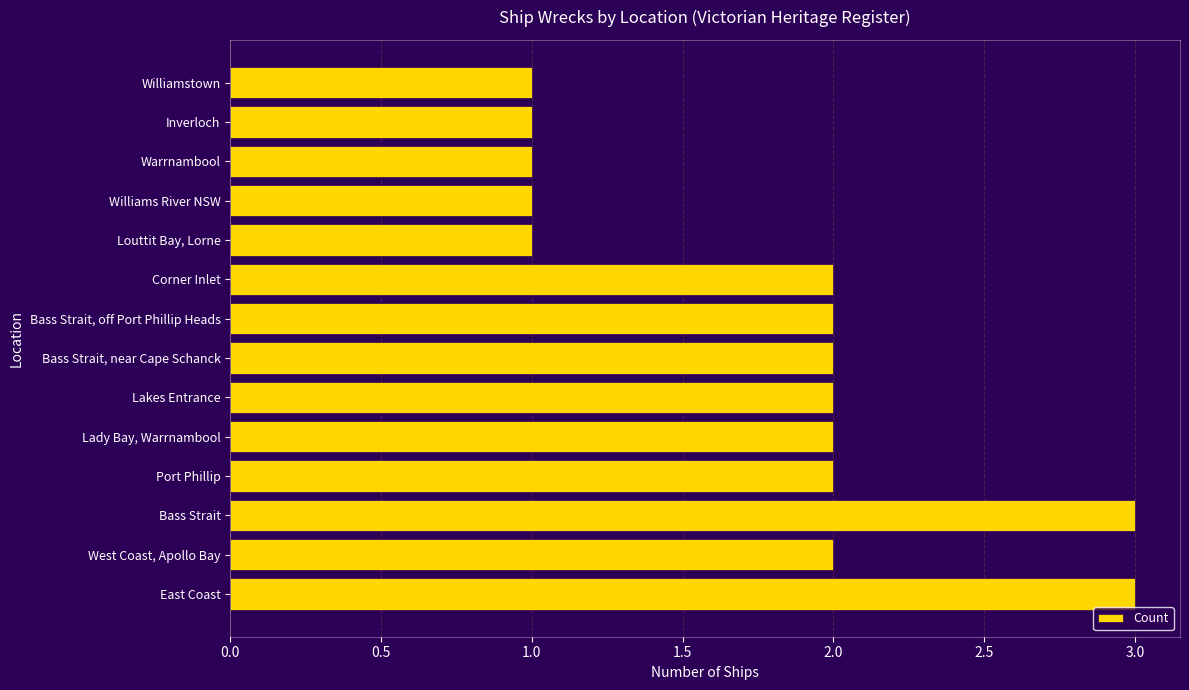

Between Port Phillip and Williams River NSW, which is larger?

Port Phillip